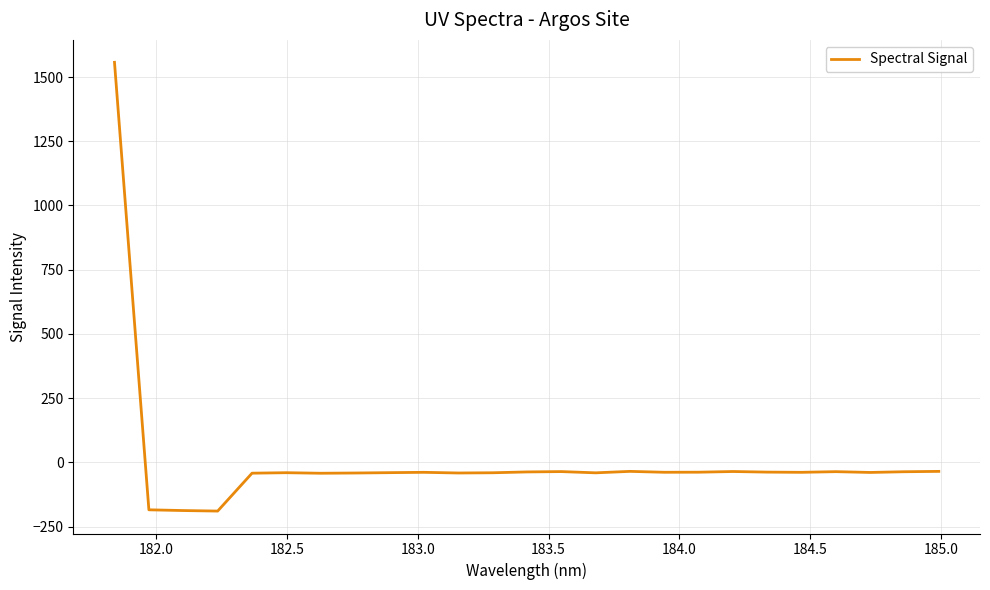

What is the maximum value shown in the chart?

1557.4